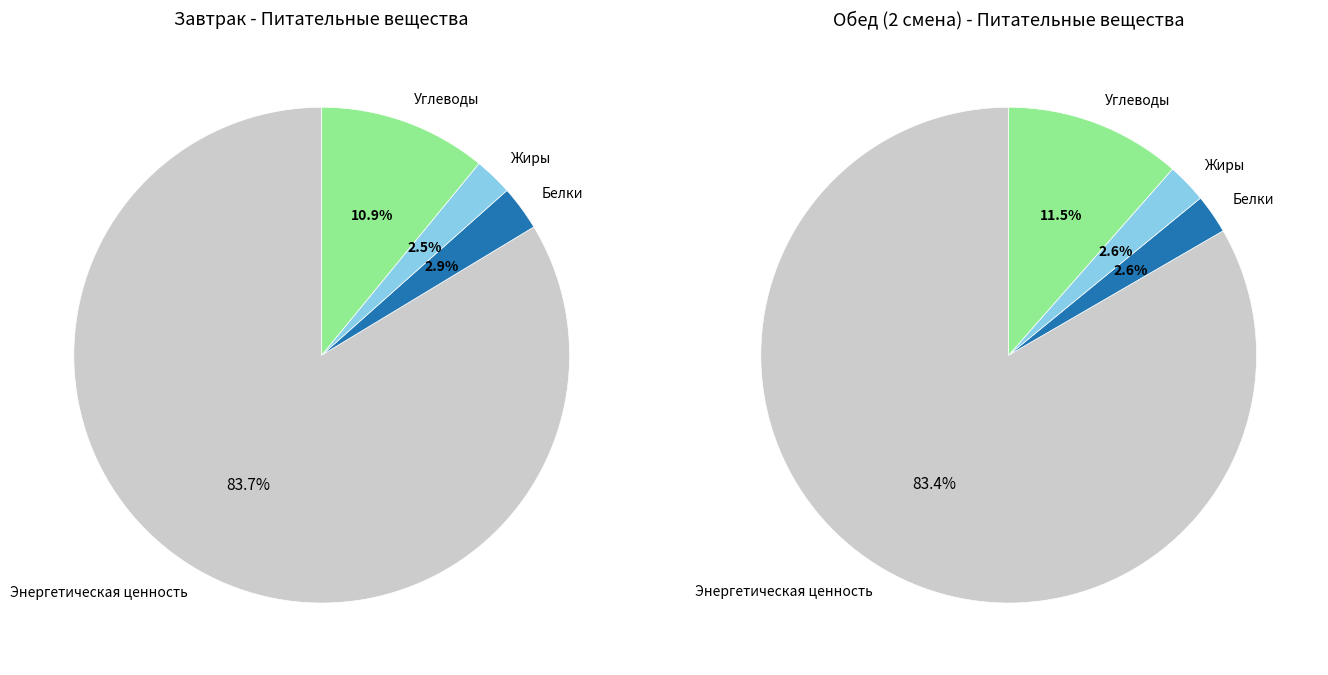

Which slice is the smallest?

Жиры